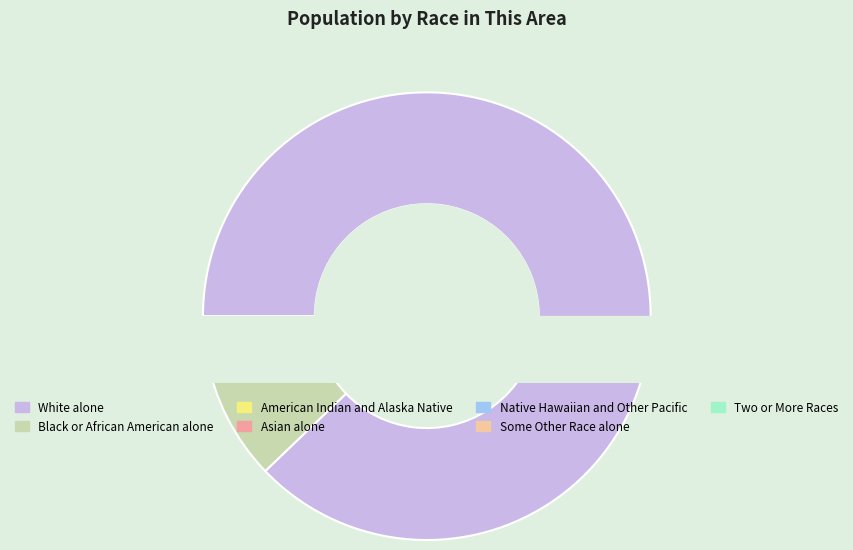

What is the change in value from White alone to Black or African American alone?

-5266